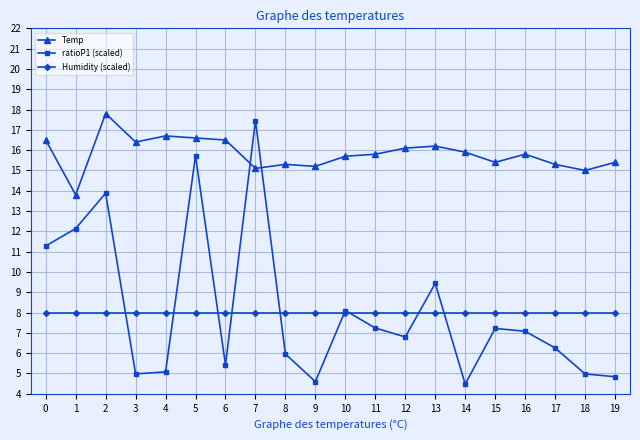

List the series in order of their peak value, highest first.

Temp, ratioP1 (scaled), Humidity (scaled)